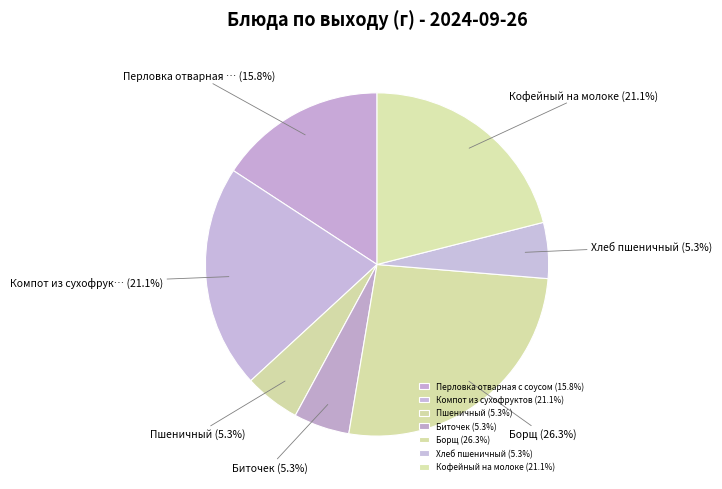

To the nearest percent, what is the difference between the largest and smallest slice percentages?

21%